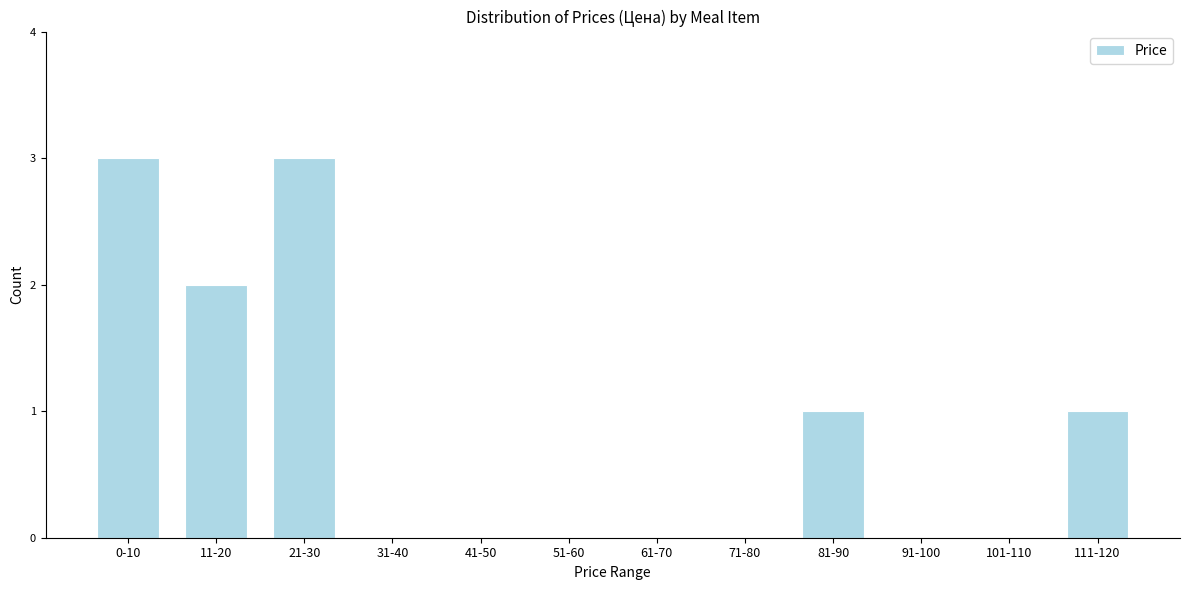

Reading left to right, what are all the values shown in this chart?

0-10=3	11-20=2	21-30=3	31-40=0	41-50=0	51-60=0	61-70=0	71-80=0	81-90=1	91-100=0	101-110=0	111-120=1